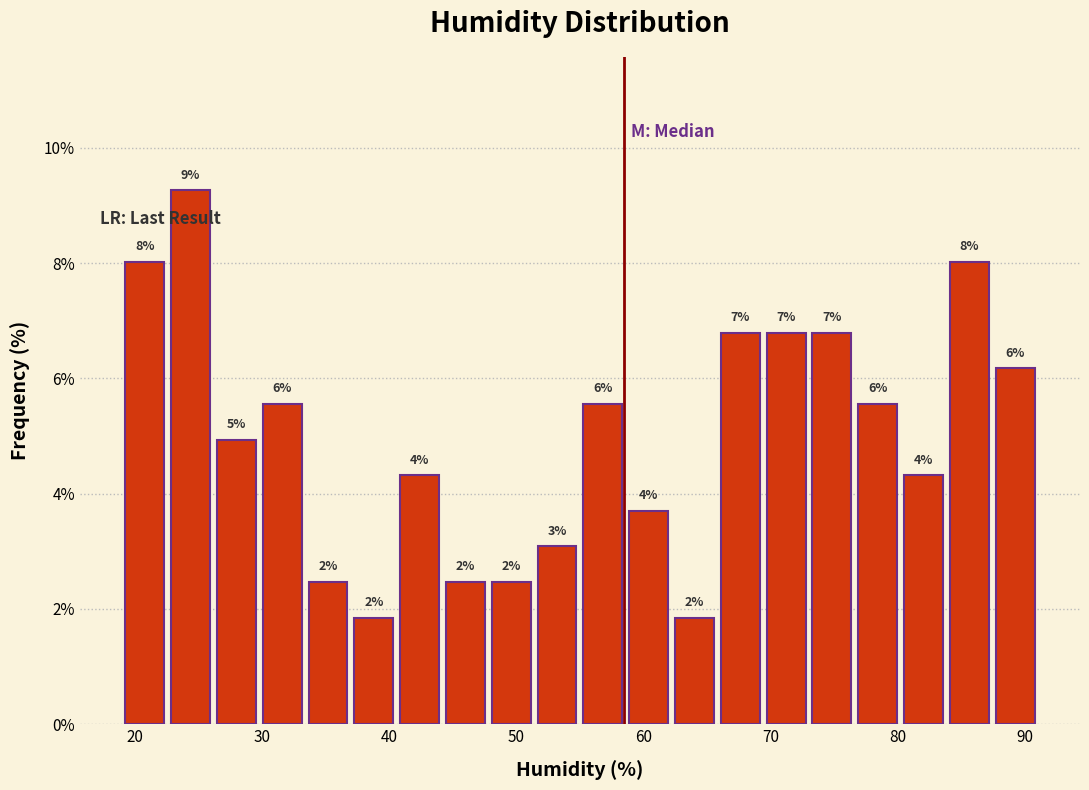

Read against the x-axis, roughly where is the centre of the tallest bar?

24